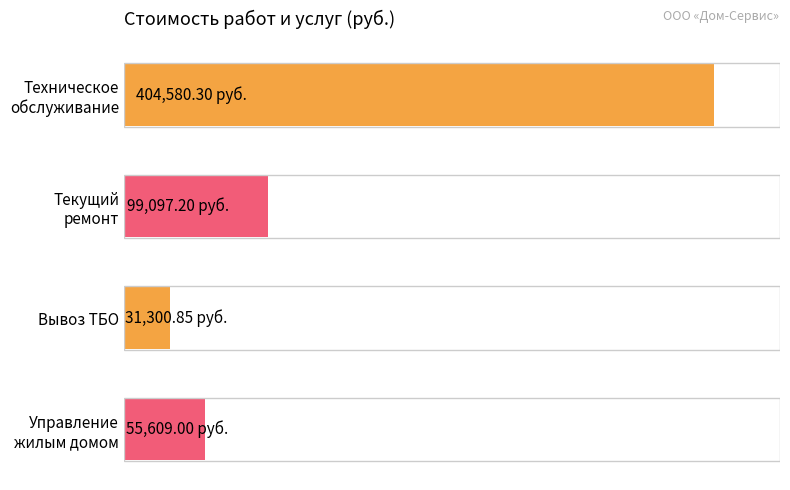

Are the bars horizontal?

Yes